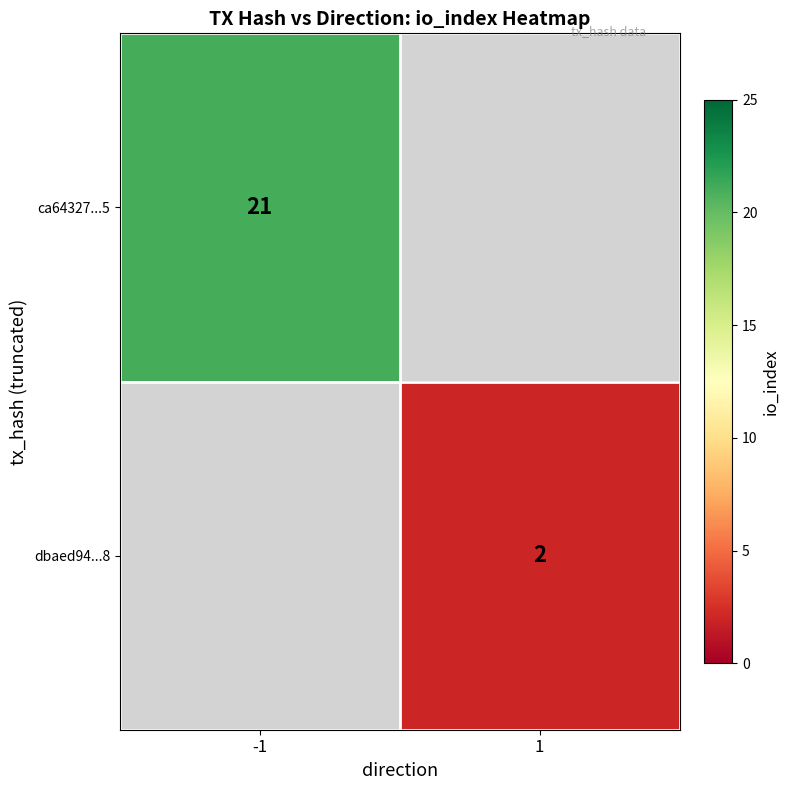

The dbaed94...8 series shows 2 at 1. True or false?

True